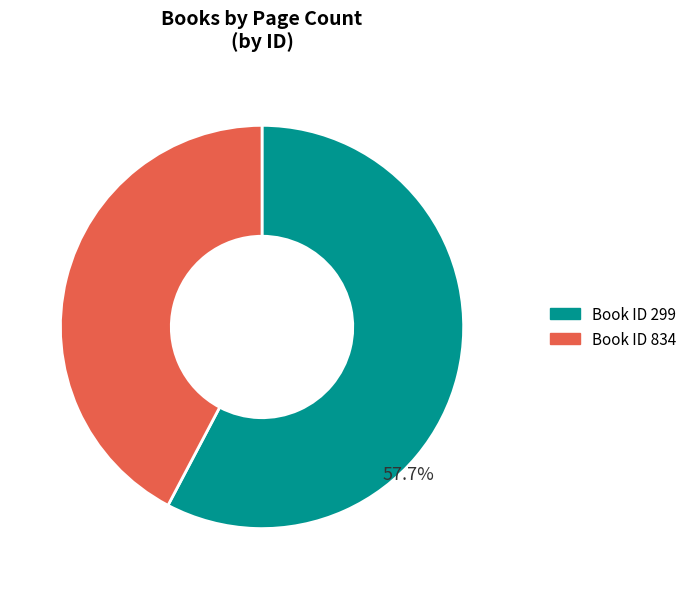

Count the number of slices in the pie.

2